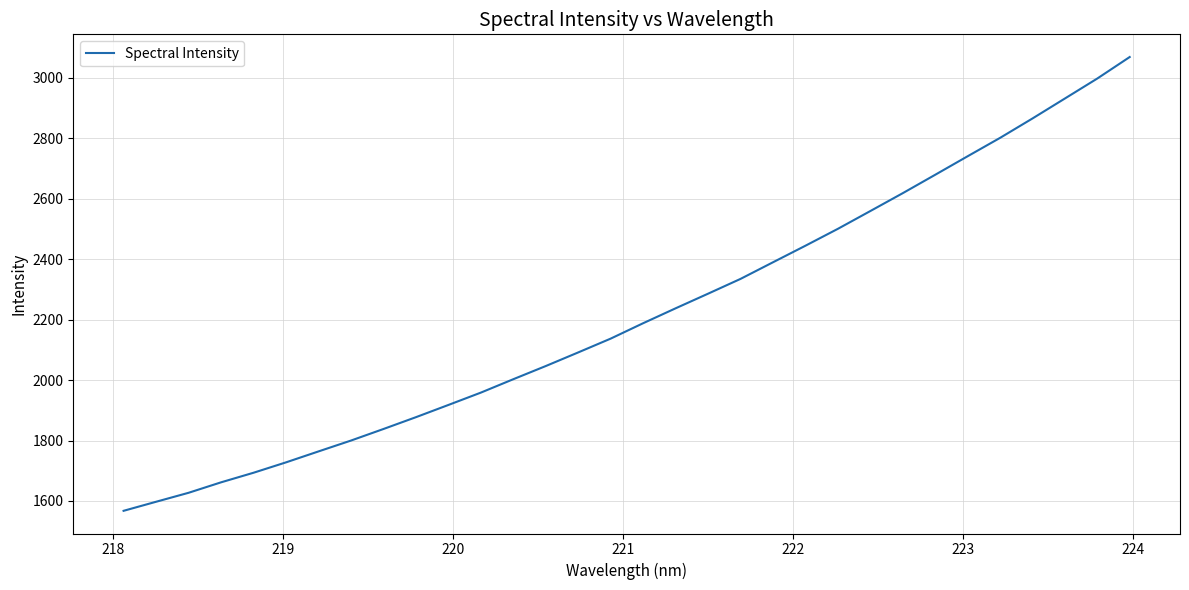

What is the smallest value displayed?

1567.4